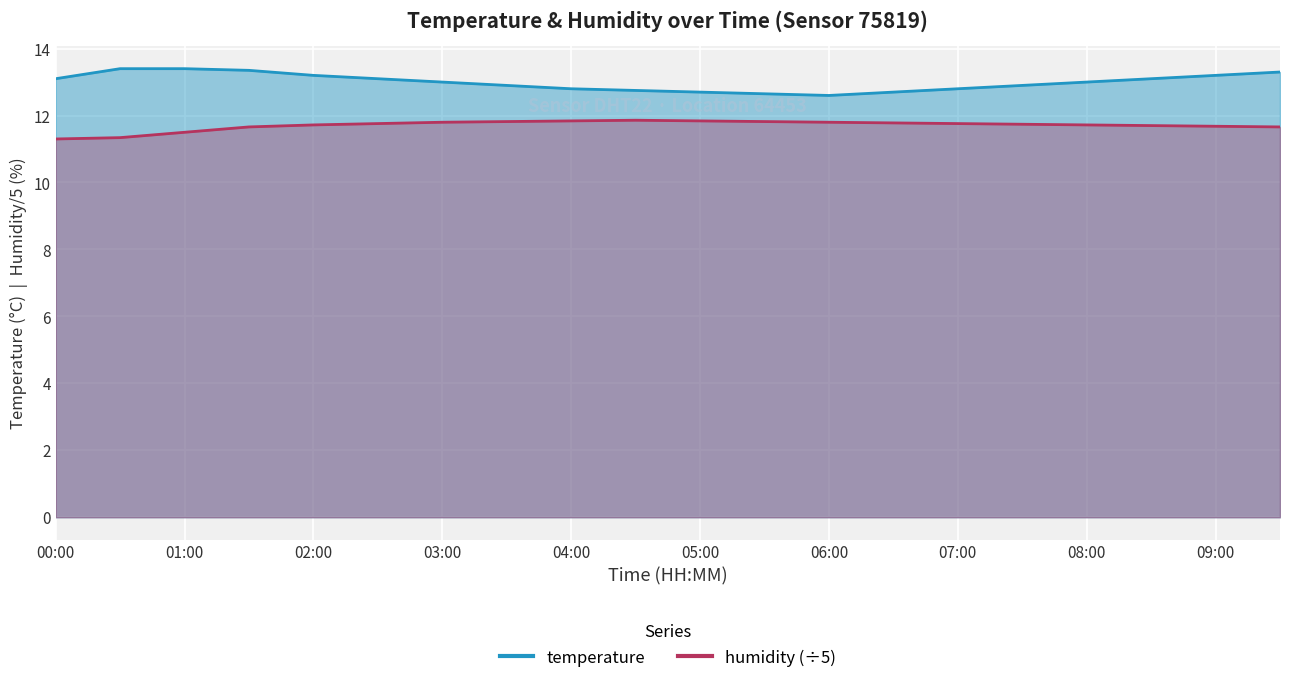

At which category does the chart reach its peak across all series?

00:30